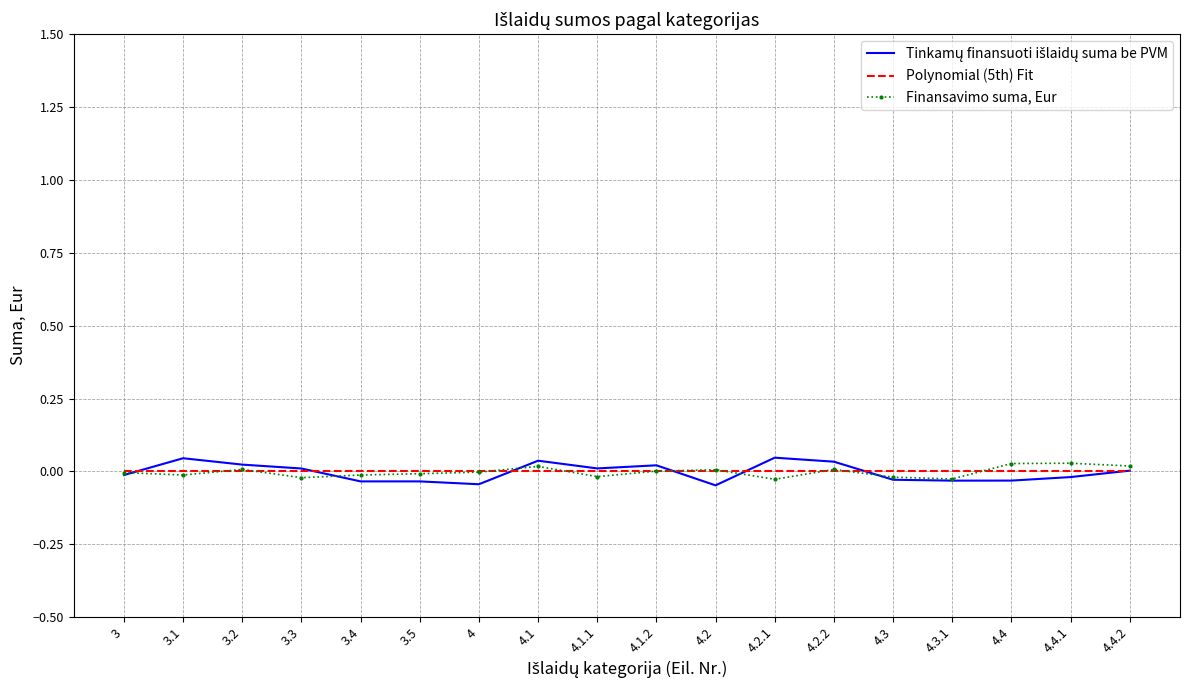

The value of Polynomial (5th) Fit at 3.4 is 0.0. True or false?

True